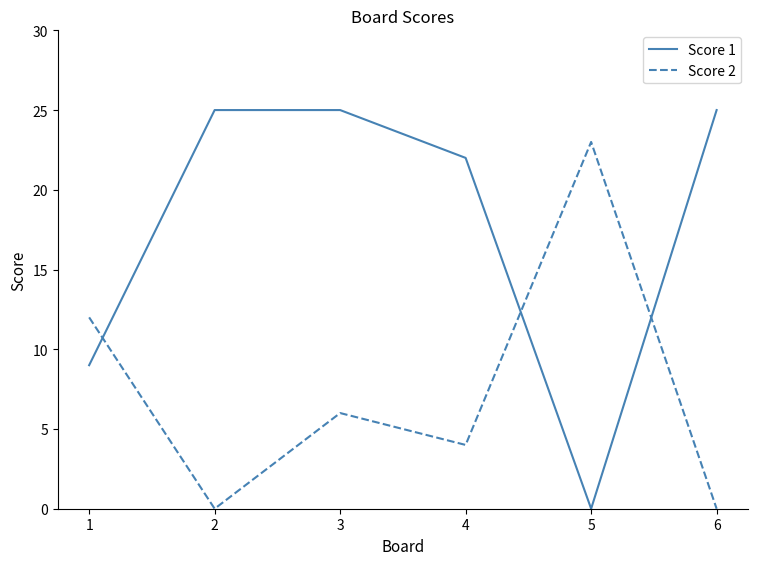

Which series has the widest spread of values?

Score 1